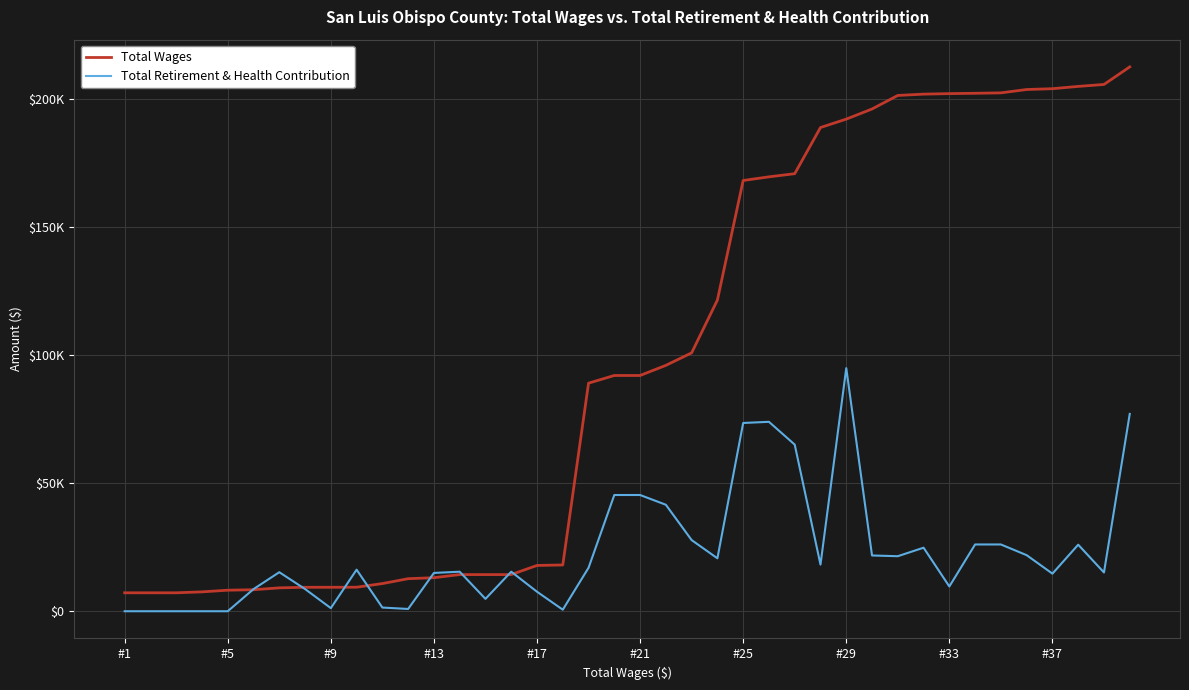

What is the average value of the Total Wages series?

97921.1